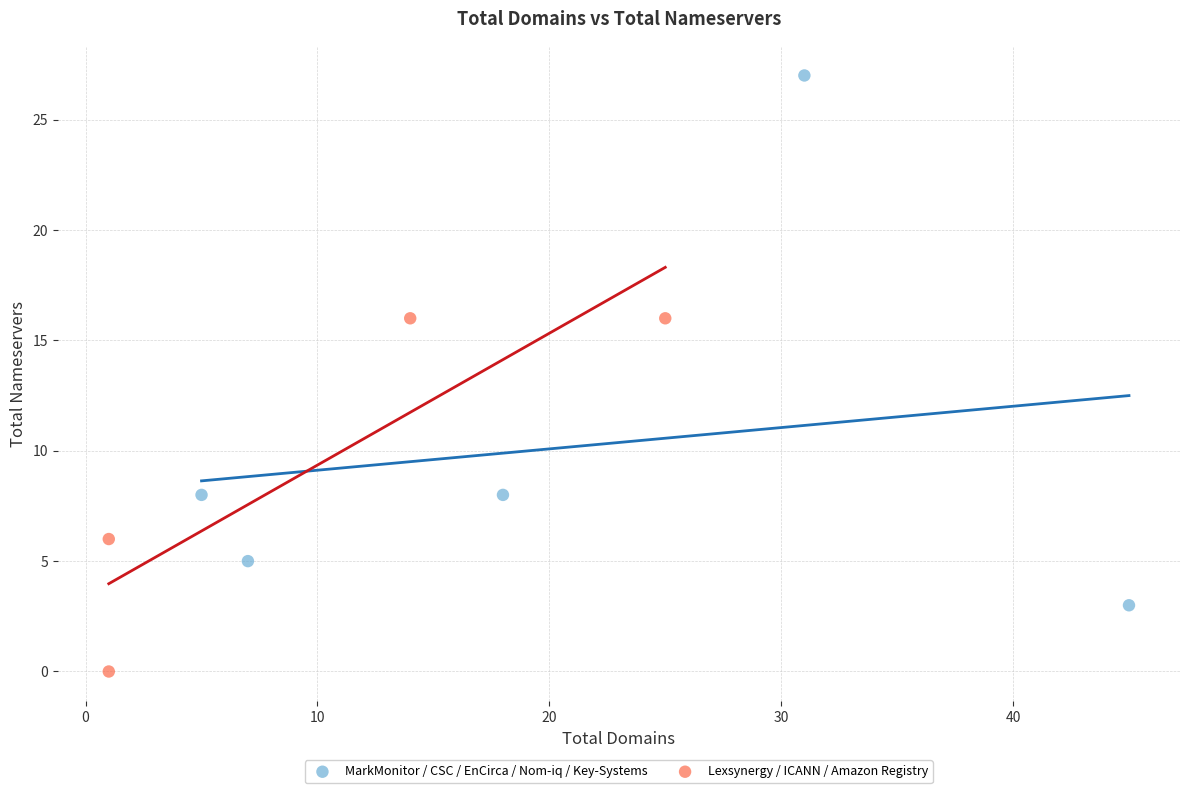

Which series contains the highest Y value?

MarkMonitor / CSC / EnCirca / Nom-iq / Key-Systems